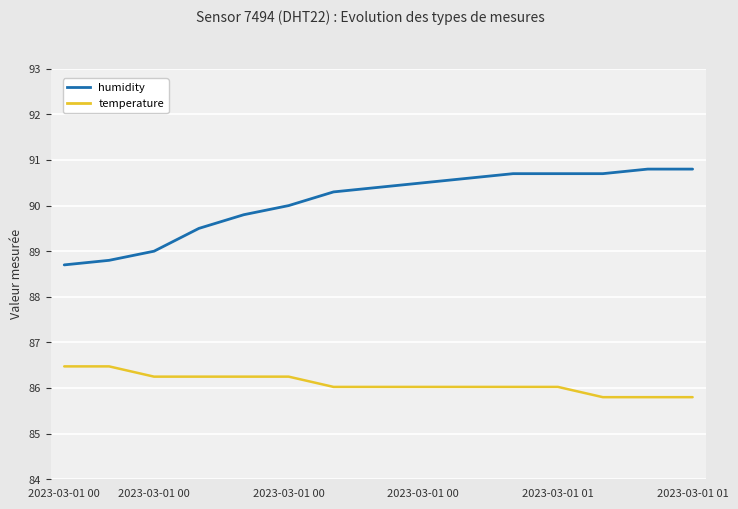

True or false: humidity has more than 0 points higher than both neighbors.

False